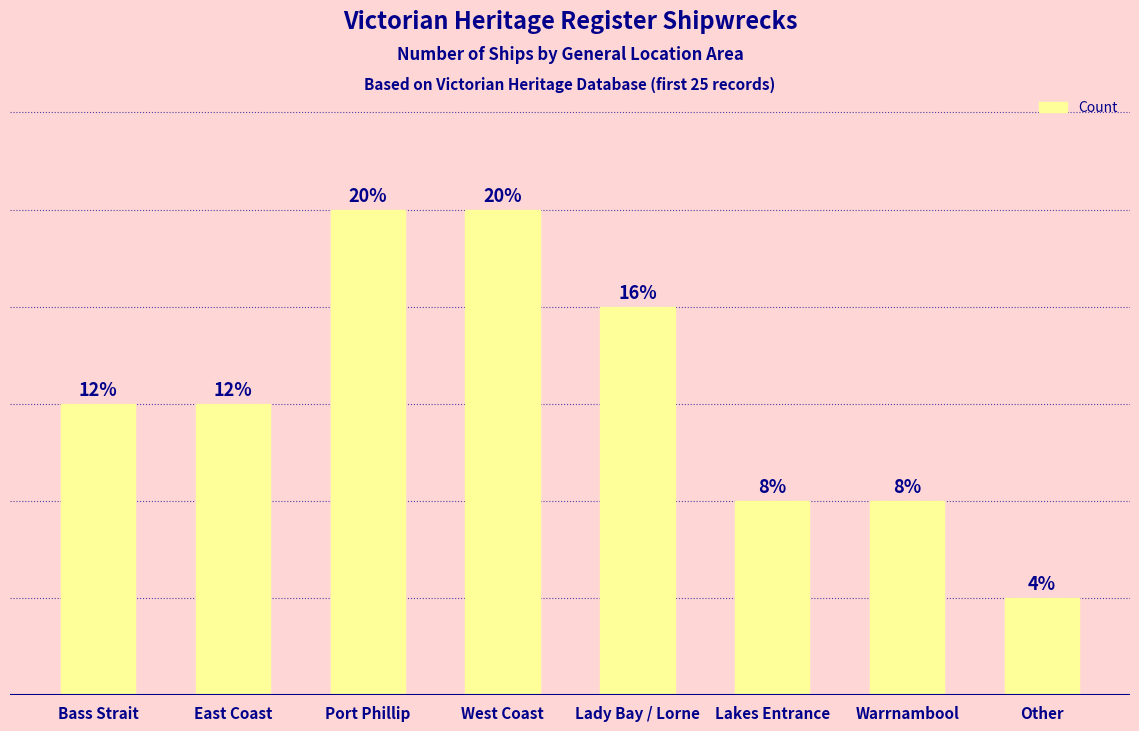

Which label corresponds to the smallest value in the chart?

Other